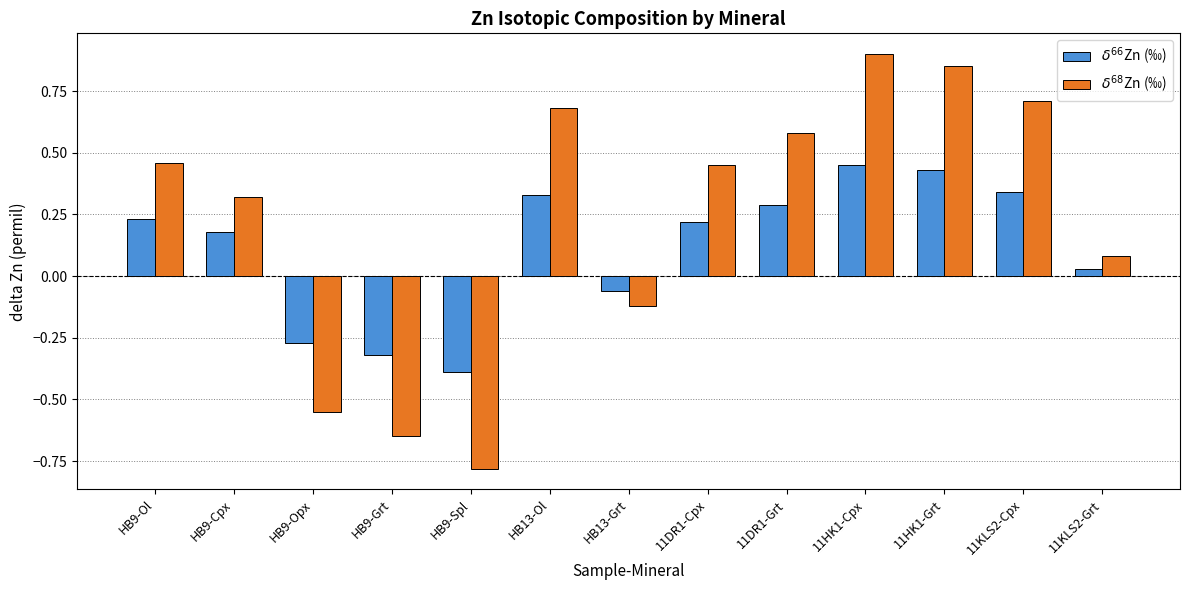

At which category does the chart reach its minimum across all series?

HB9-Spl